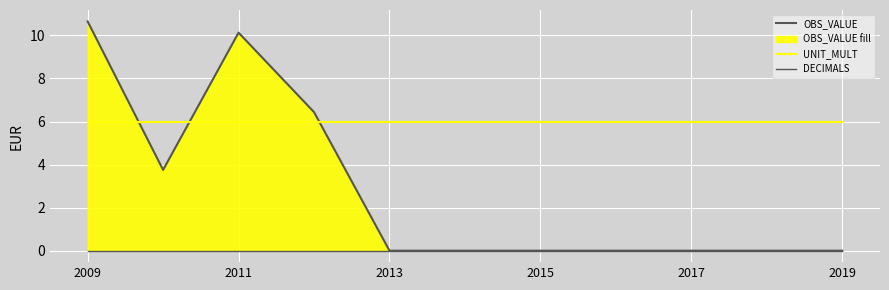

What is the value of the UNIT_MULT point at the 9th from the left?

6.0